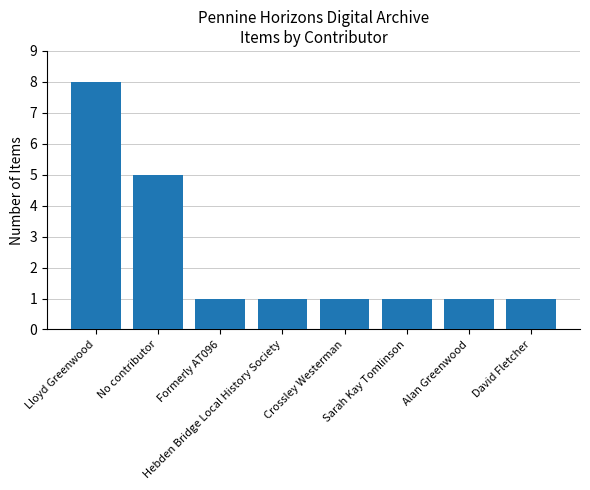

What value does the data have at Hebden Bridge Local History Society?

1